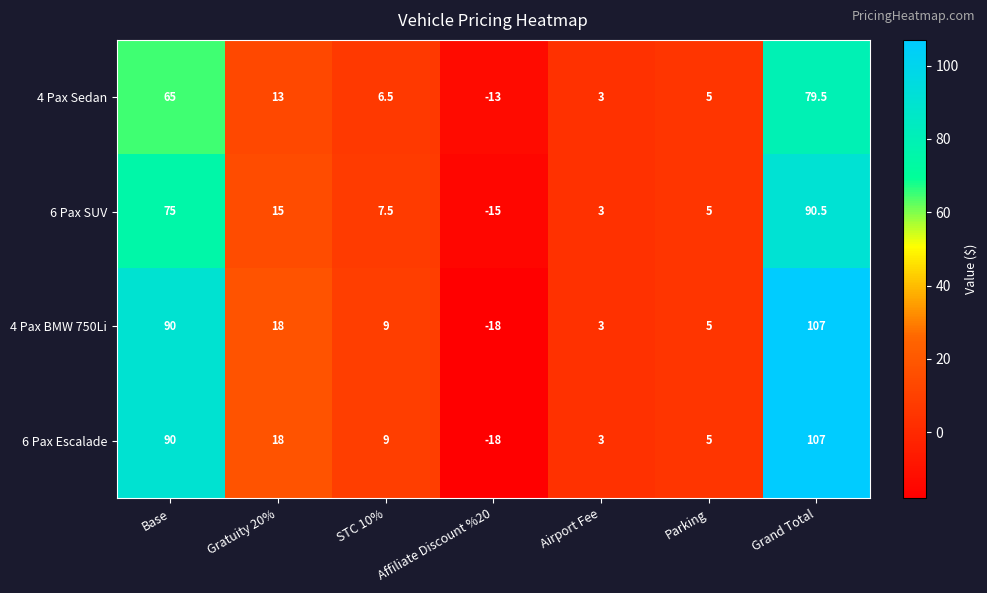

What is the approximate value of 6 Pax Escalade at Parking?

5.0